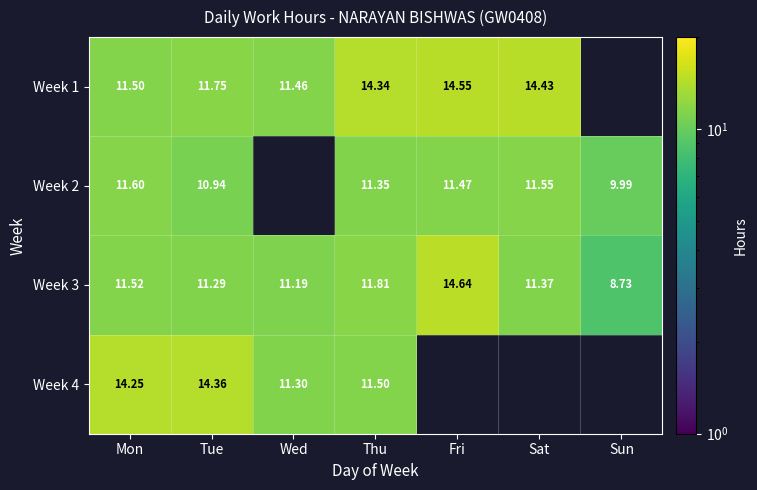

Between Tue and Wed, which is larger?

Tue